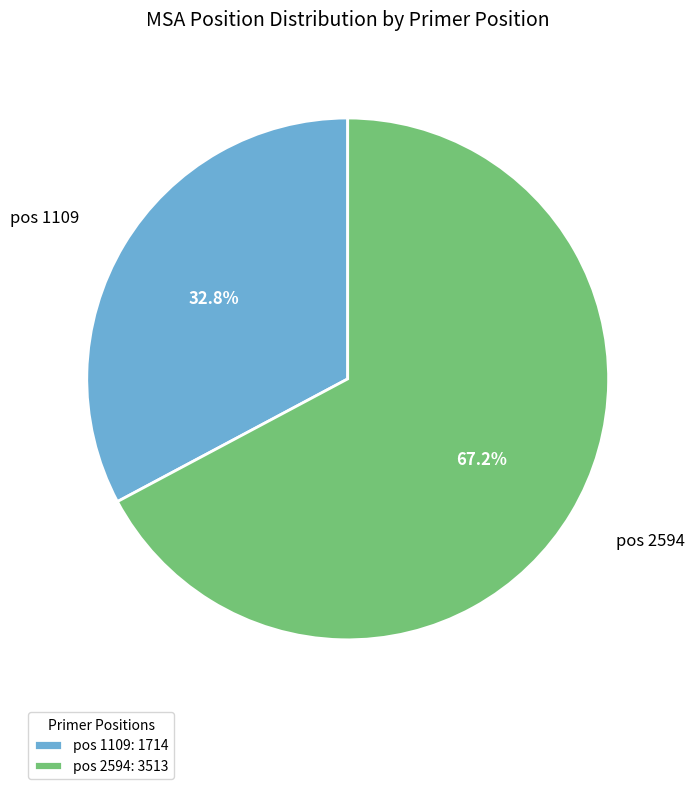

Combined, what portion of the pie is pos 1109 and pos 2594?

100.0%